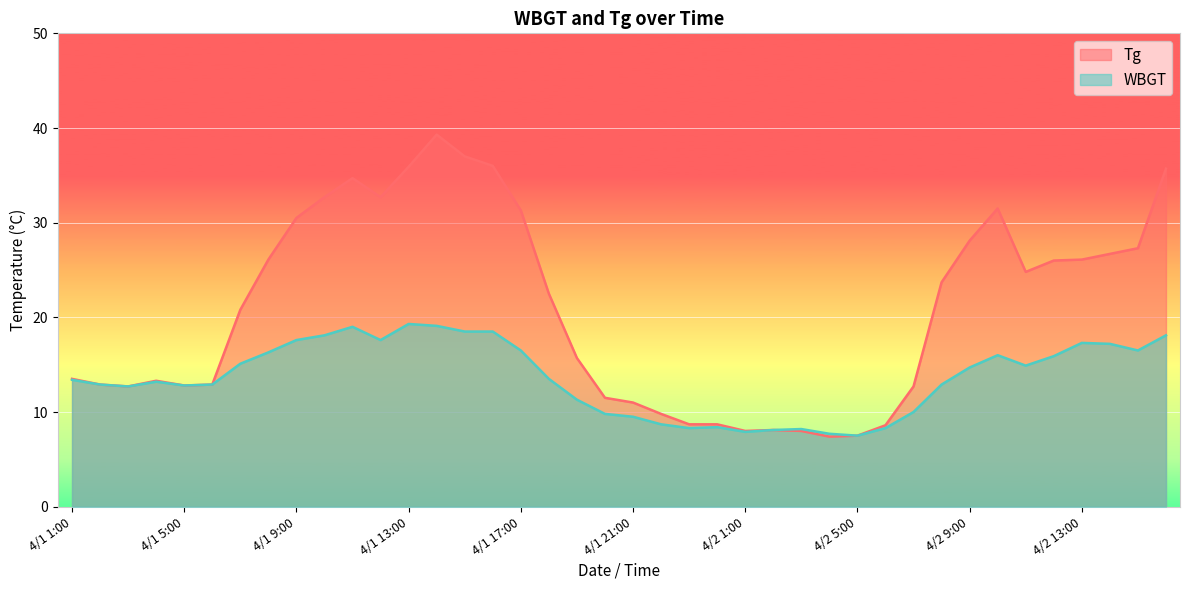

What is the average value of the Tg series?

20.8